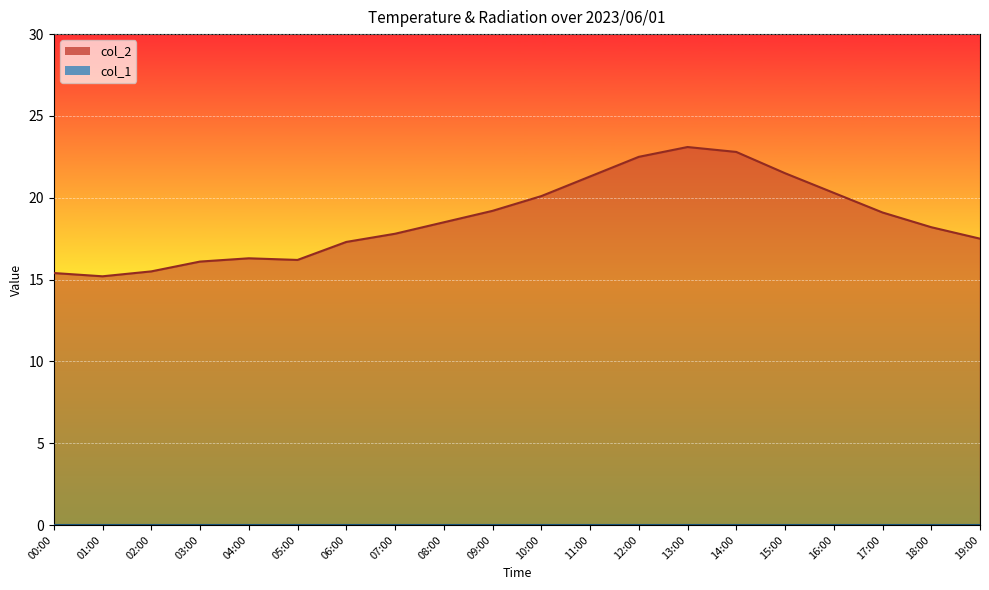

What value does the data have at 12:00?

22.5